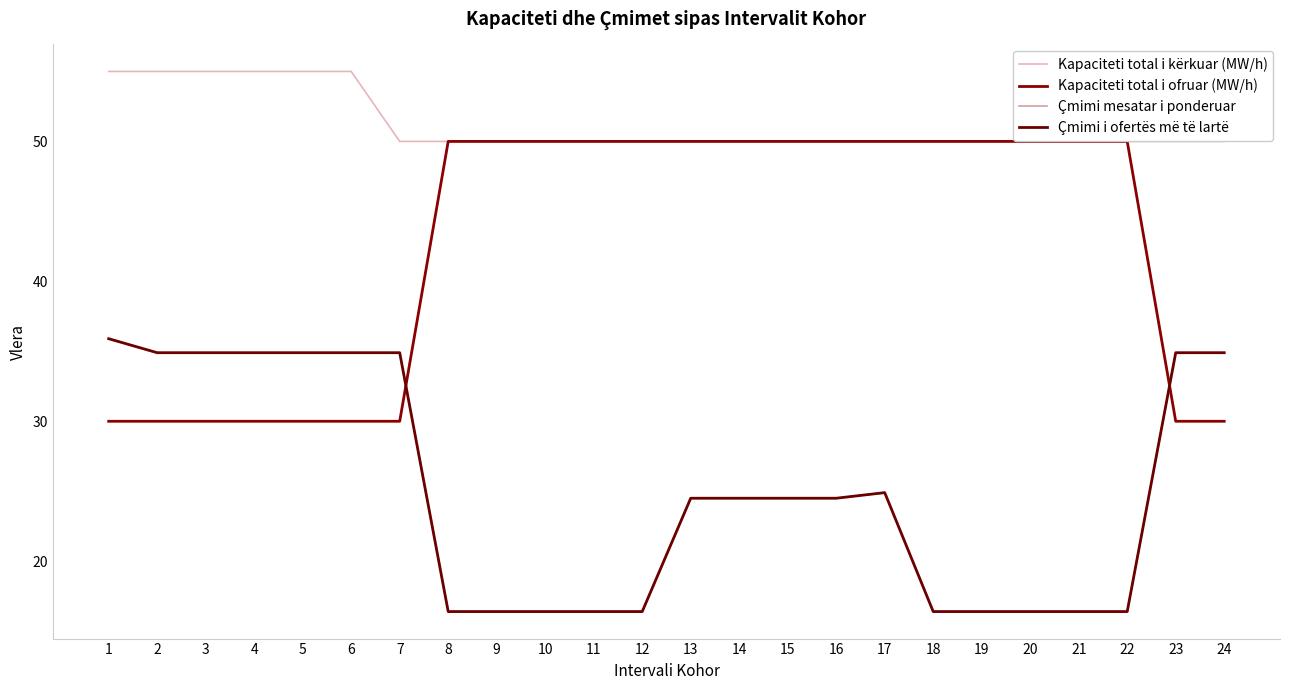

Is this an area chart (filled region under the line)?

No